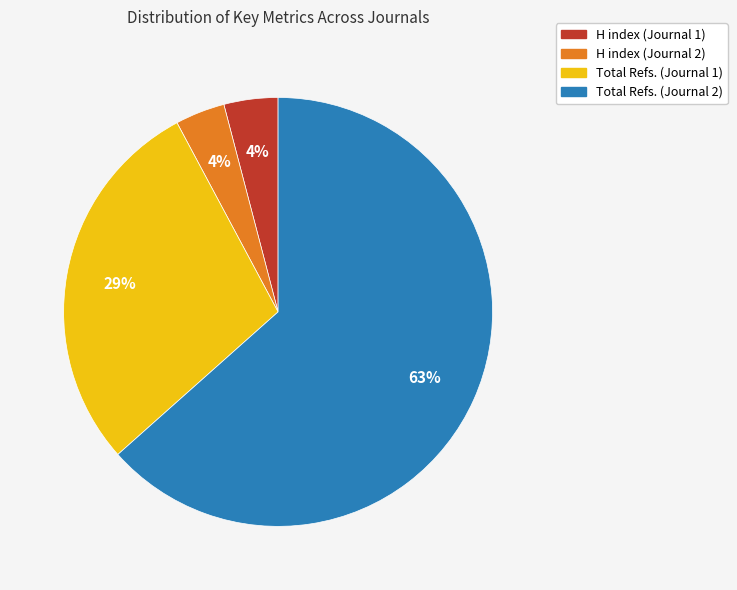

Count the number of slices in the pie.

4